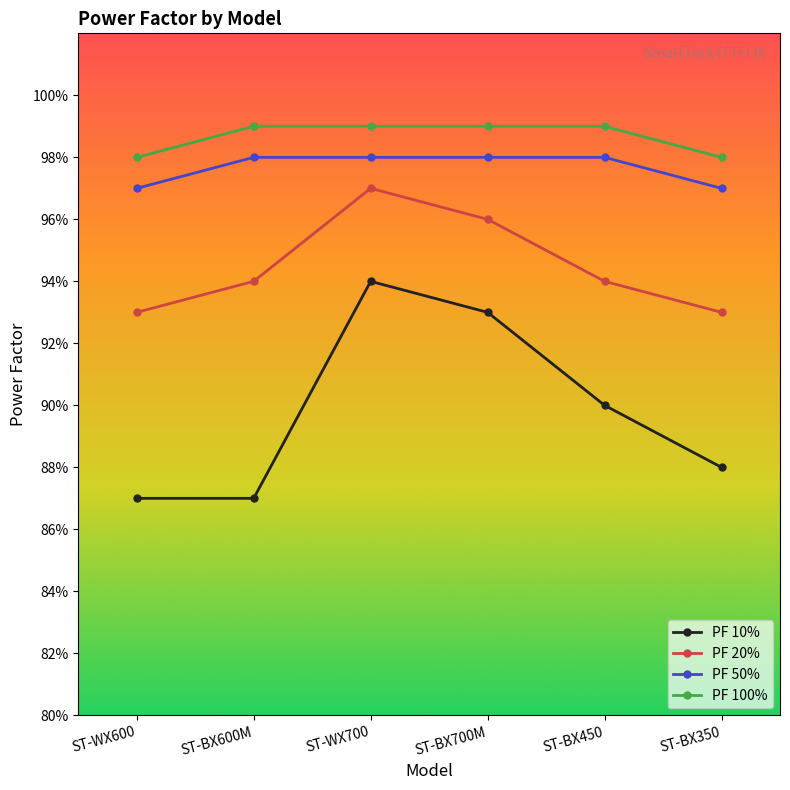

Reading right to left, transcribe all the data shown in this chart.

PF 10%: 0.9	0.9	0.9	0.9	0.9	0.9
PF 20%: 0.9	0.9	1.0	1.0	0.9	0.9
PF 50%: 1.0	1.0	1.0	1.0	1.0	1.0
PF 100%: 1.0	1.0	1.0	1.0	1.0	1.0